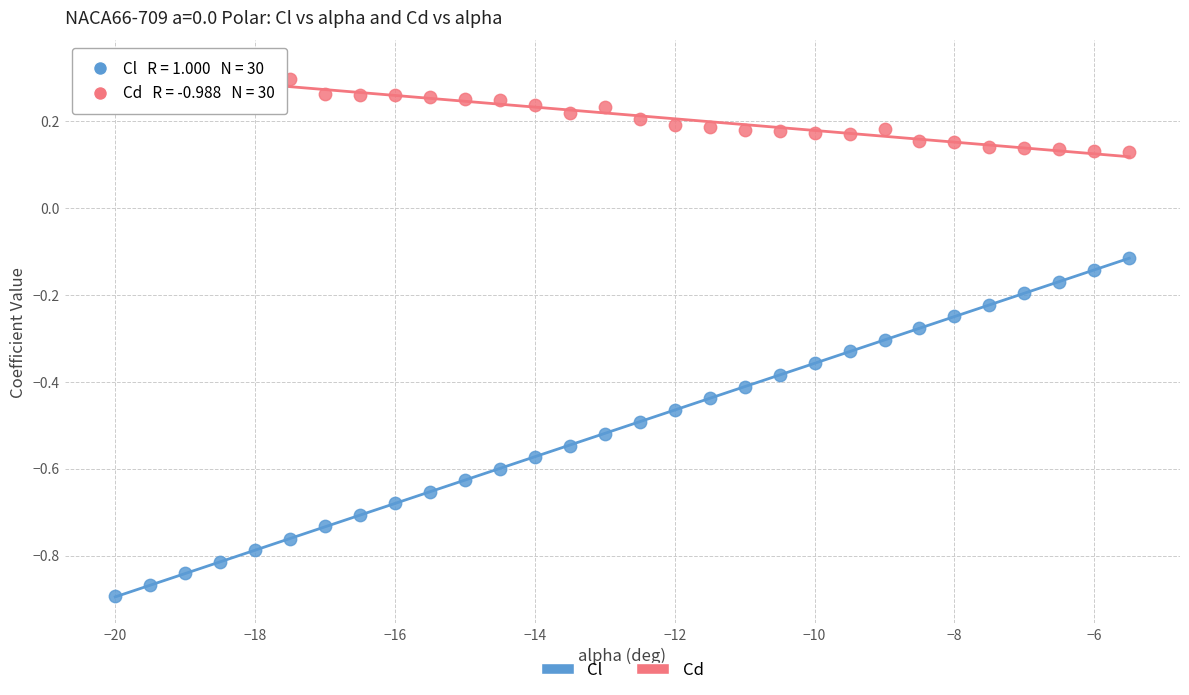

Across all data points, what is the range of X values (max minus min)?

14.5